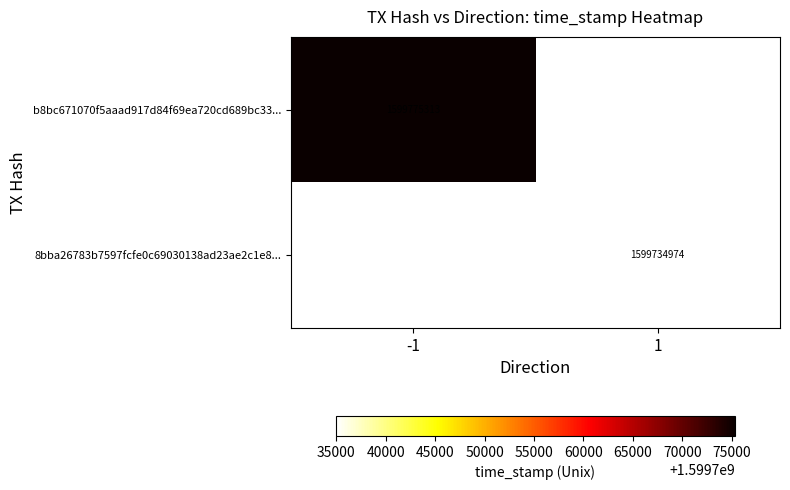

At which category does the chart reach its peak across all series?

-1